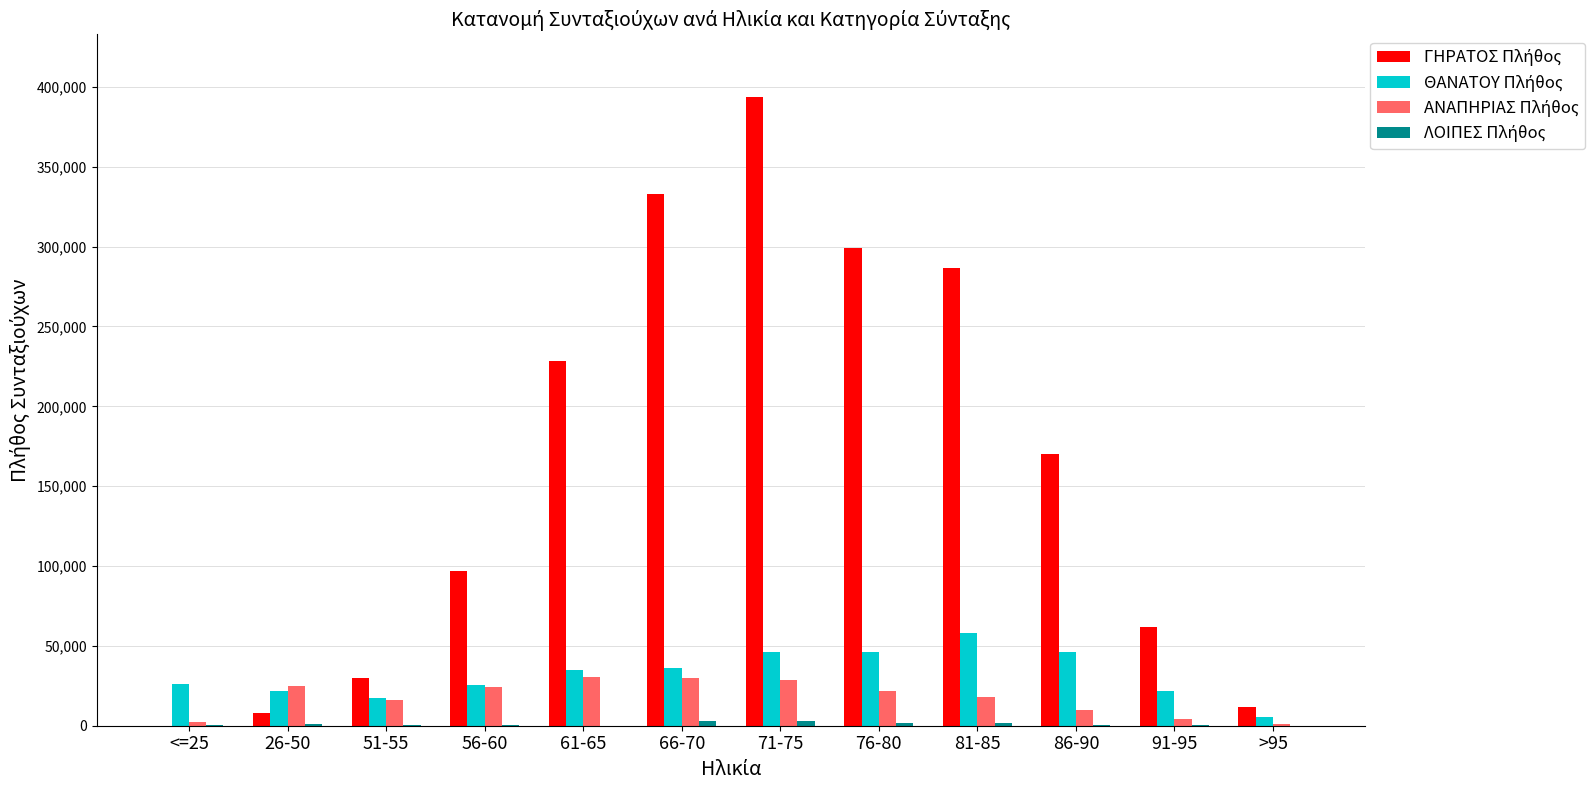

At which category is the sum across all series the highest?

71-75